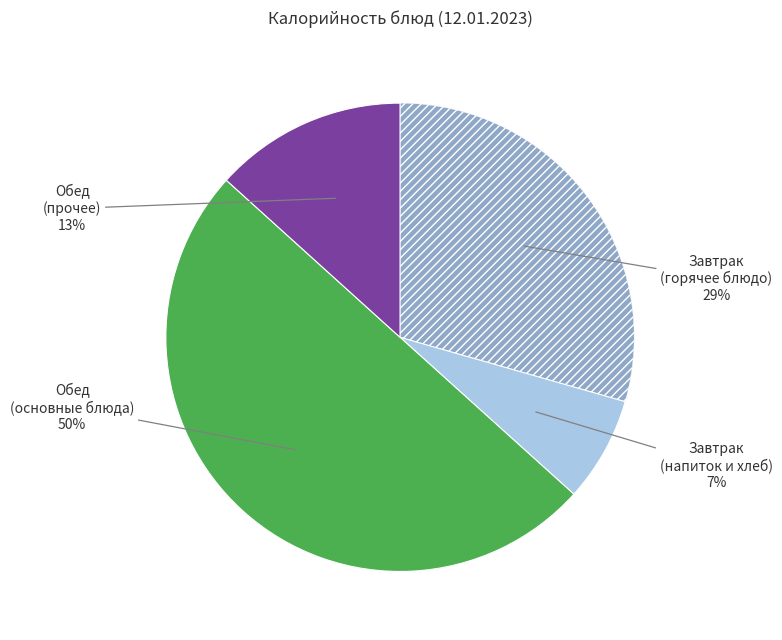

To the nearest percent, what is the difference between the largest and smallest slice percentages?

43%